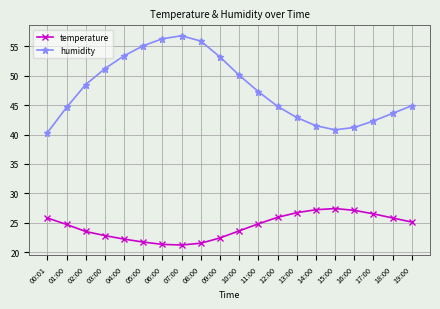

What is the maximum value for humidity?

56.8